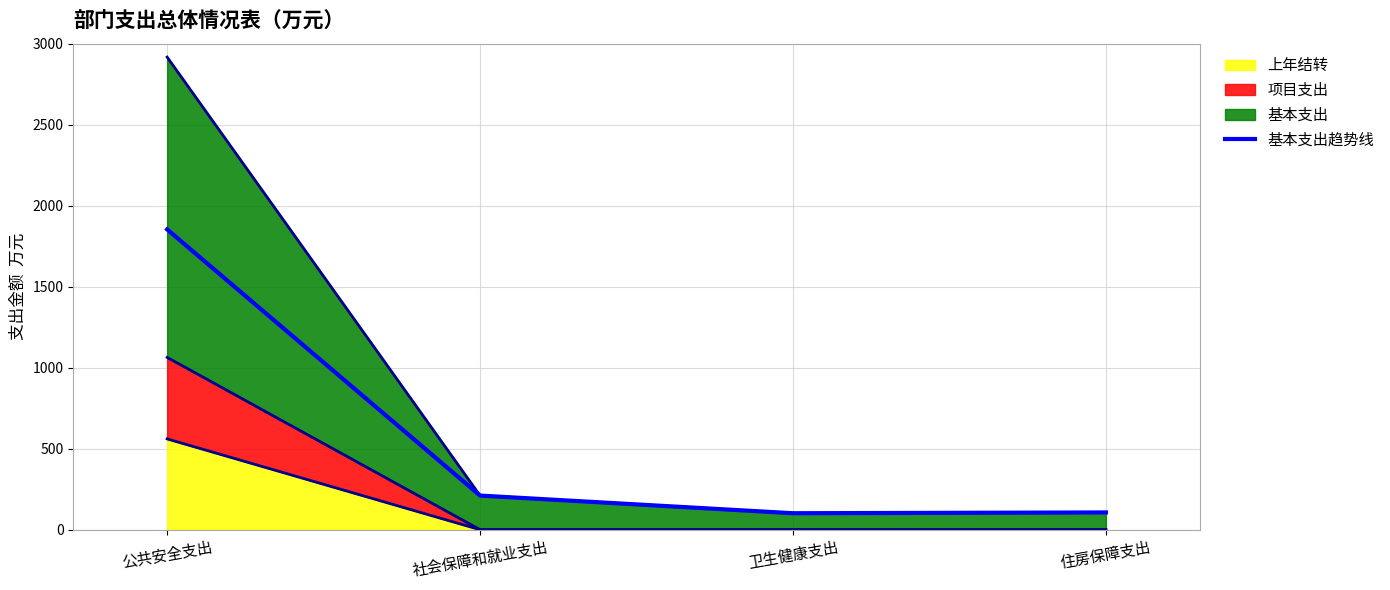

The chart shows a value of 210.7 at 社会保障和就业支出. True or false?

True